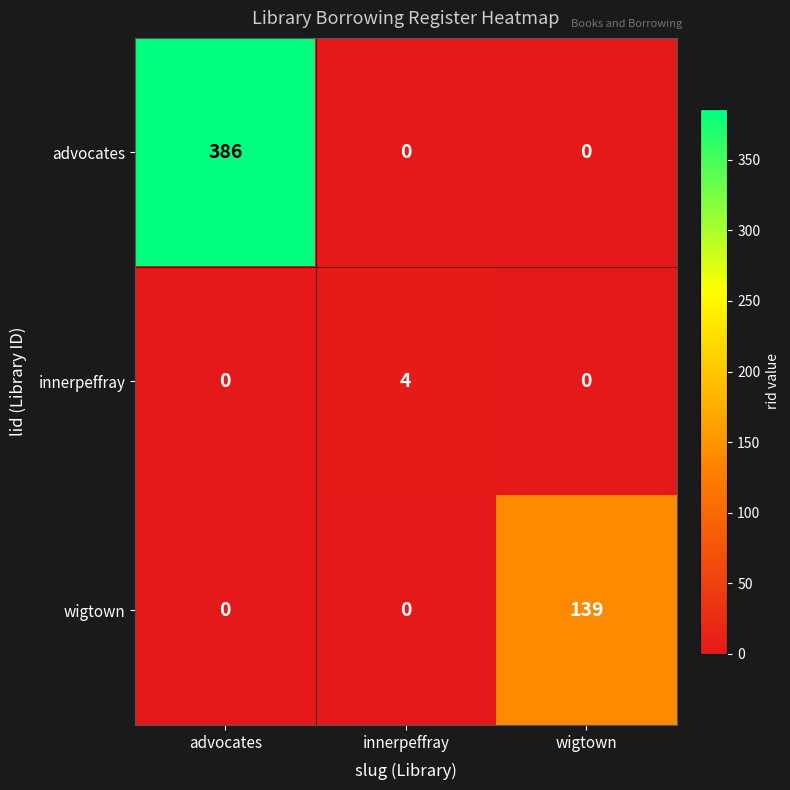

Rank the series by their maximum value, from highest to lowest.

advocates, wigtown, innerpeffray